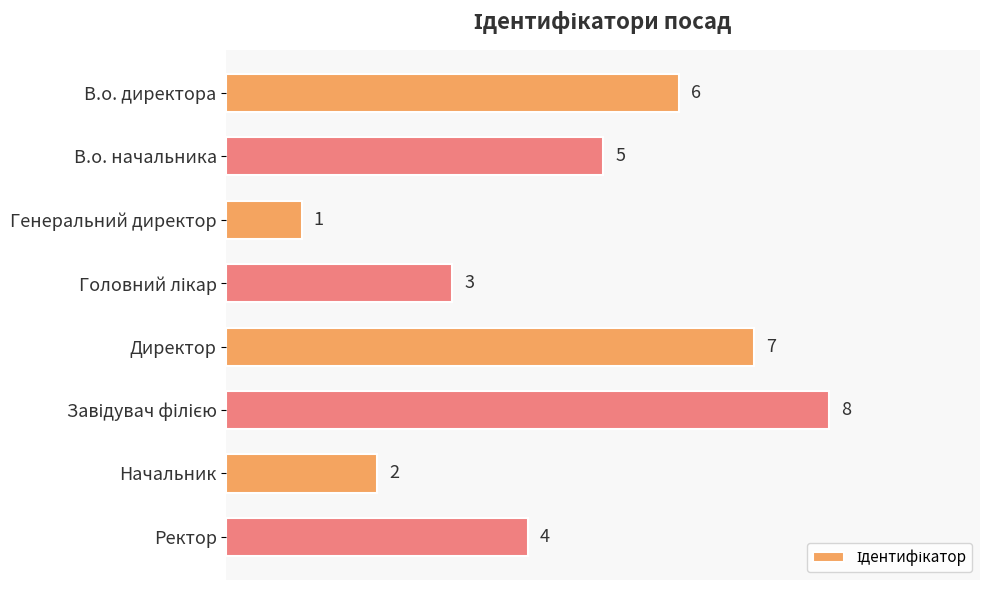

At which label is the value closest to 4?

Ректор